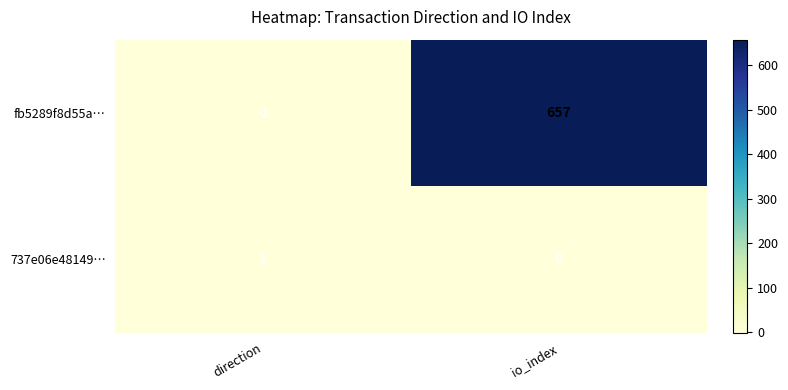

What is the difference between the highest and lowest values at direction?

2